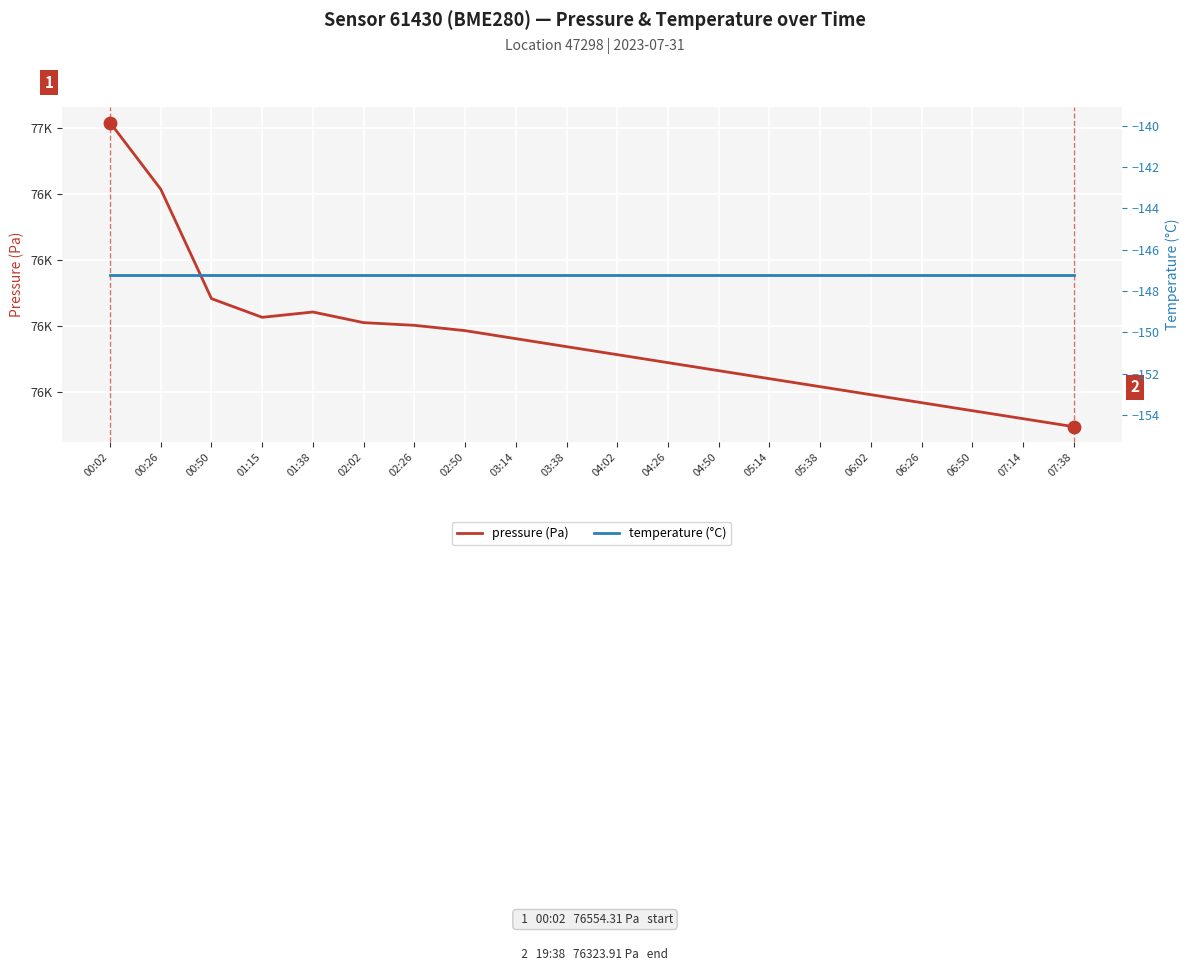

Which series reaches the minimum Y coordinate?

temperature (°C)